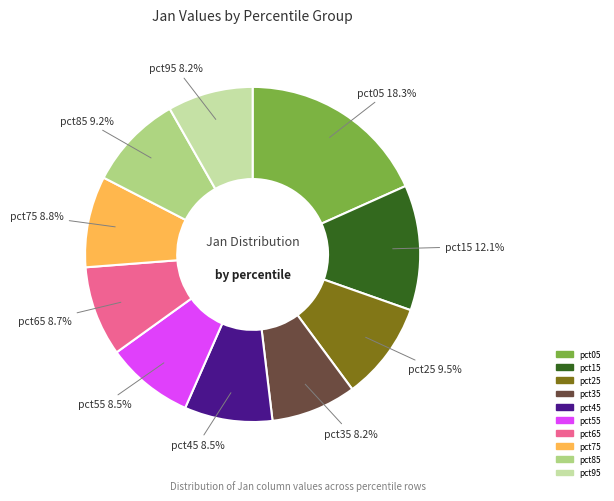

What percentage do pct85 and pct35 together represent?

17.4%